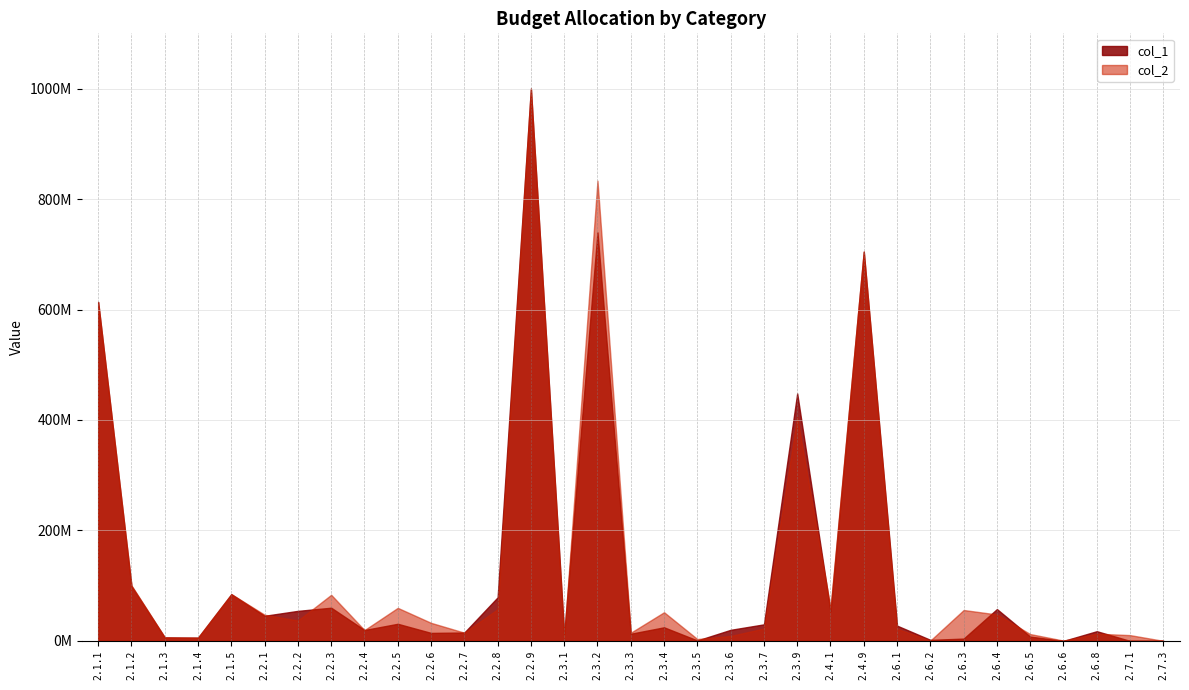

List the series in order of their peak value, highest first.

col_1, col_2